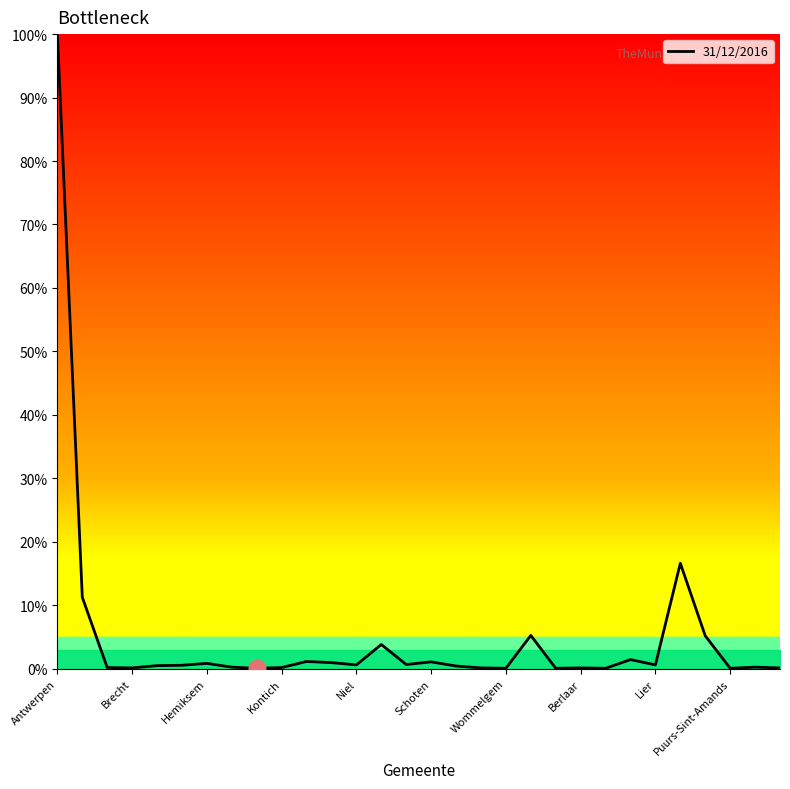

What is the maximum value shown in the chart?

100.0